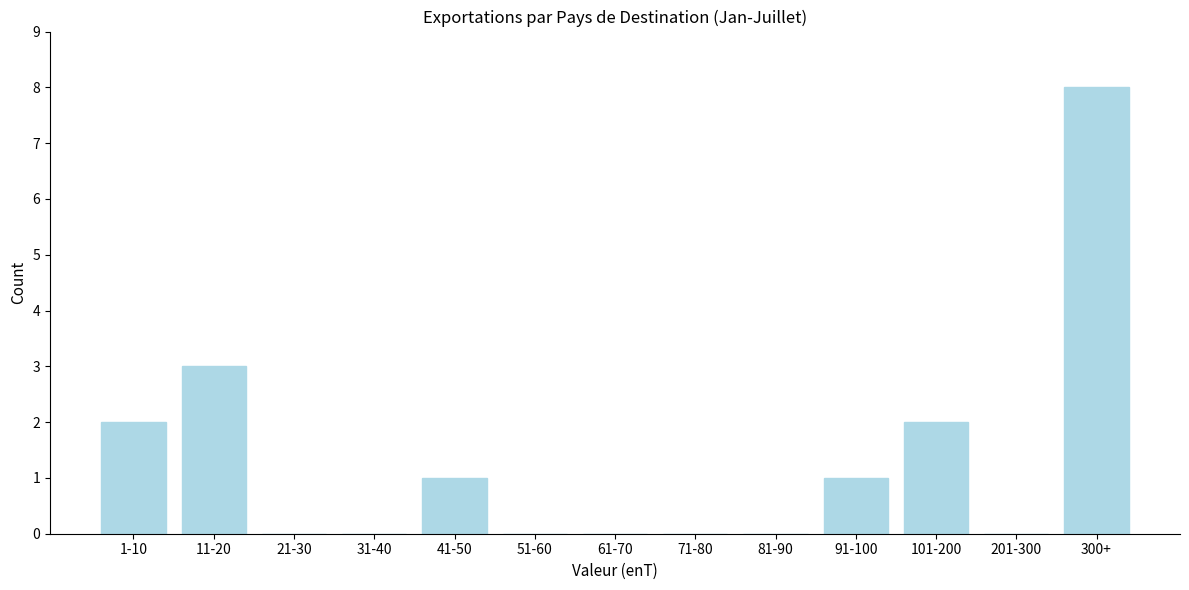

Reading left to right, list all the values displayed in this chart.

1-10=2	11-20=3	21-30=0	31-40=0	41-50=1	51-60=0	61-70=0	71-80=0	81-90=0	91-100=1	101-200=2	201-300=0	300+=8